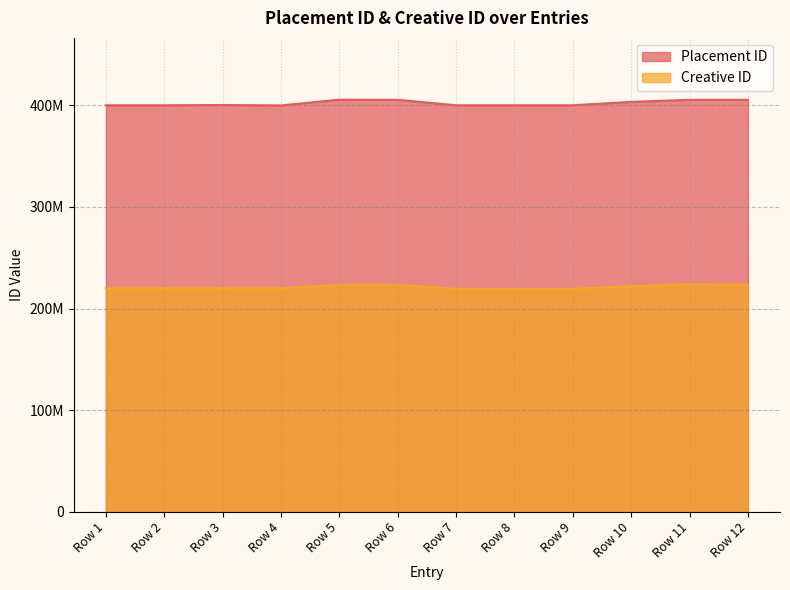

How many interior local peaks does the Creative ID series have?

3